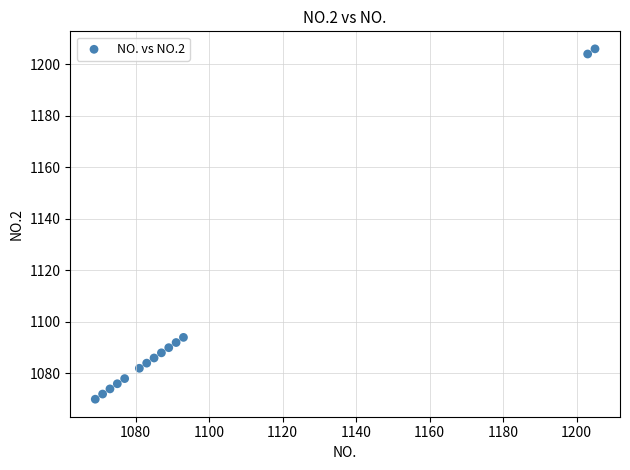

What Y value in the scatter plot is closest to 1138?

1094